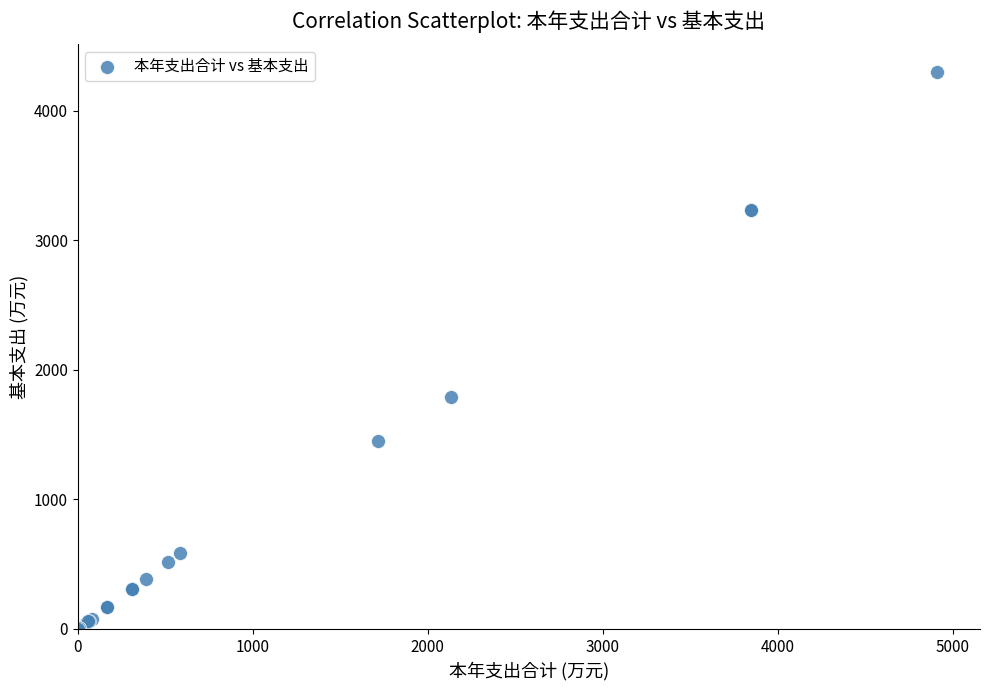

What Y value in the scatter plot is closest to 2149?

1786.9